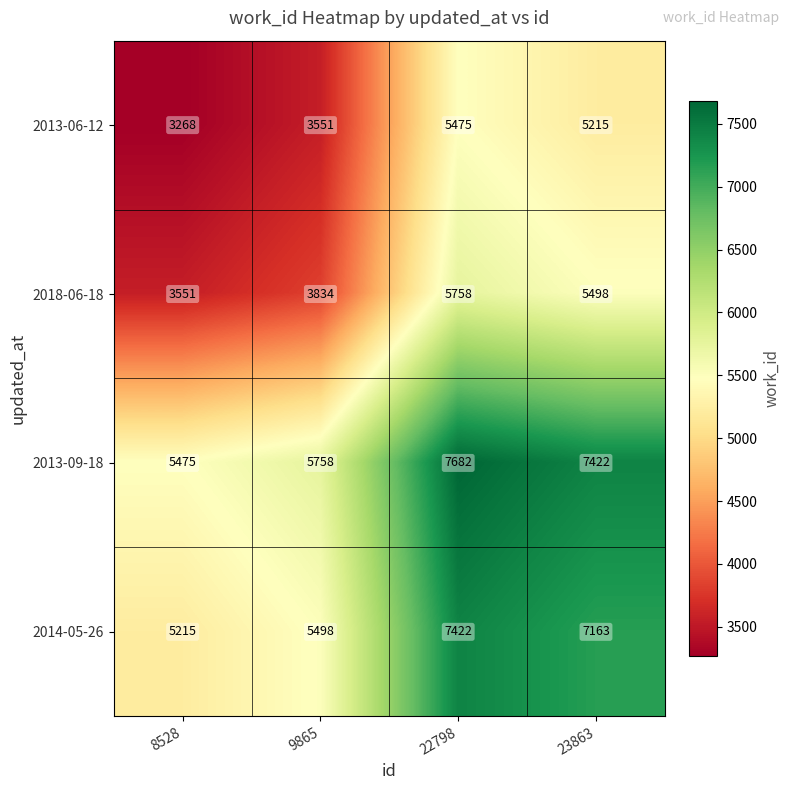

The 2013-06-12 series shows 8132 at 22798. True or false?

False